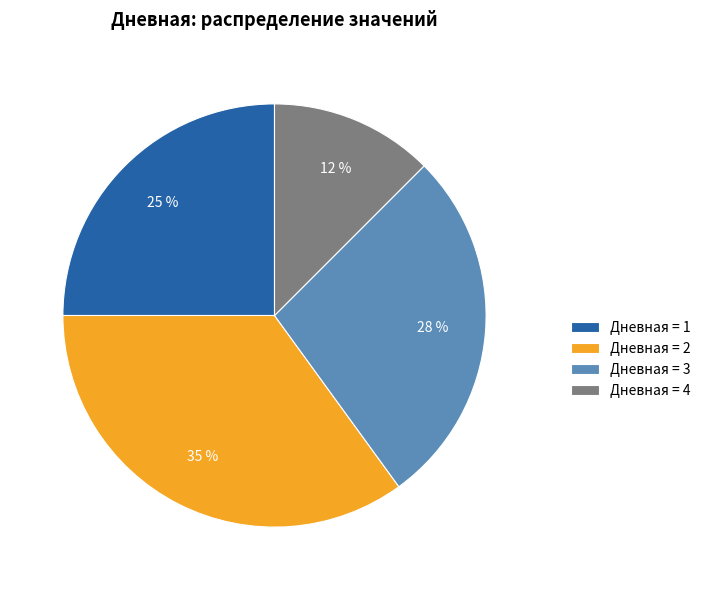

Rank the categories by value from highest to lowest.

Дневная = 2, Дневная = 3, Дневная = 1, Дневная = 4